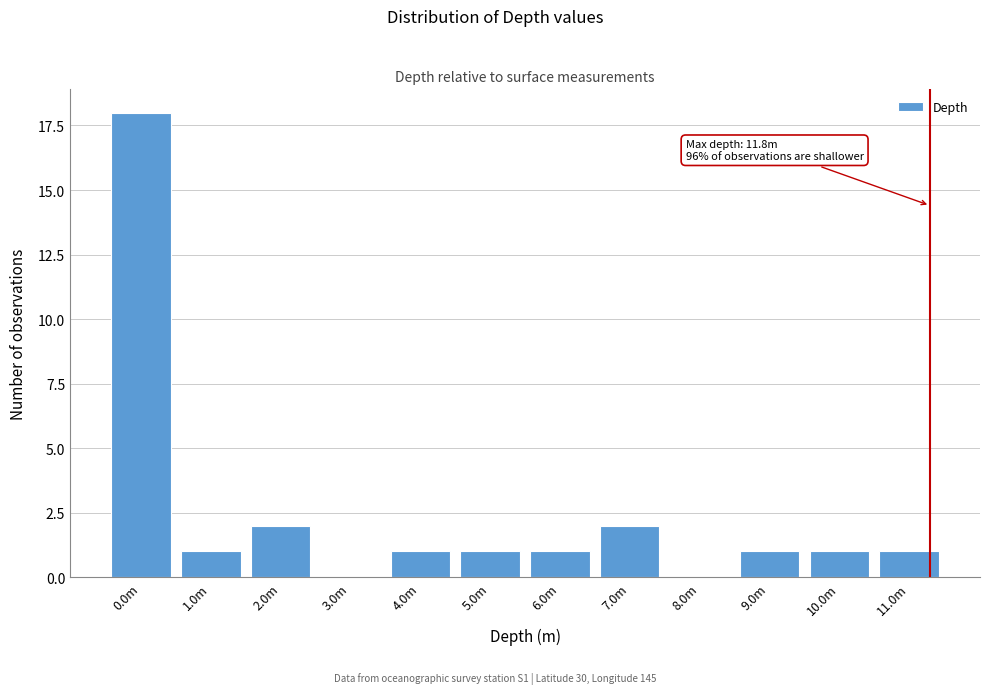

Reading left to right, what are all the values shown in this chart?

0.0m=18	1.0m=1	2.0m=2	3.0m=0	4.0m=1	5.0m=1	6.0m=1	7.0m=2	8.0m=0	9.0m=1	10.0m=1	11.0m=1